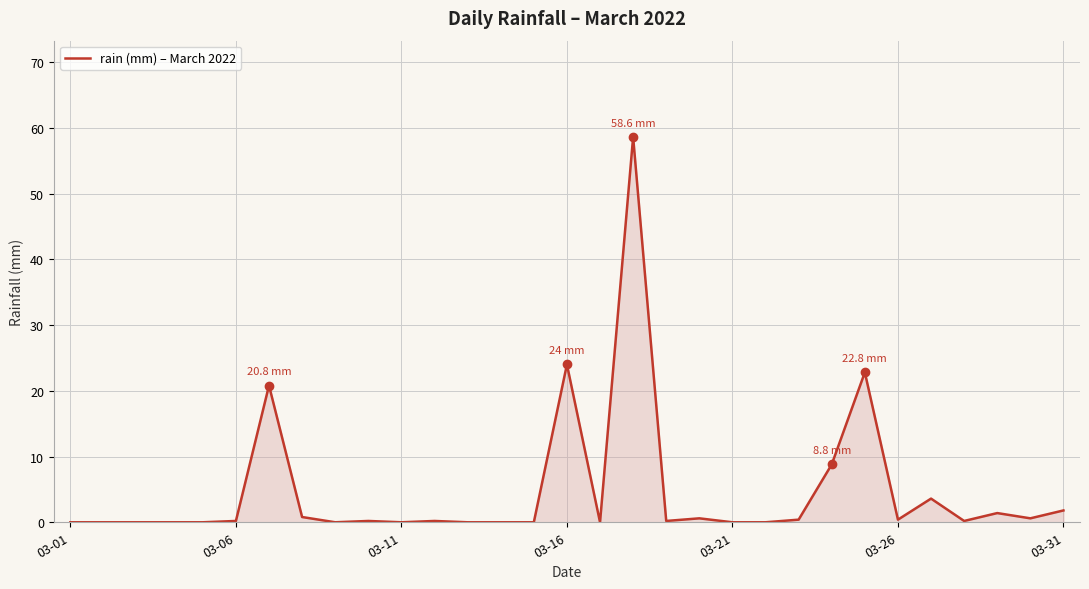

What is the maximum value shown in the chart?

58.6